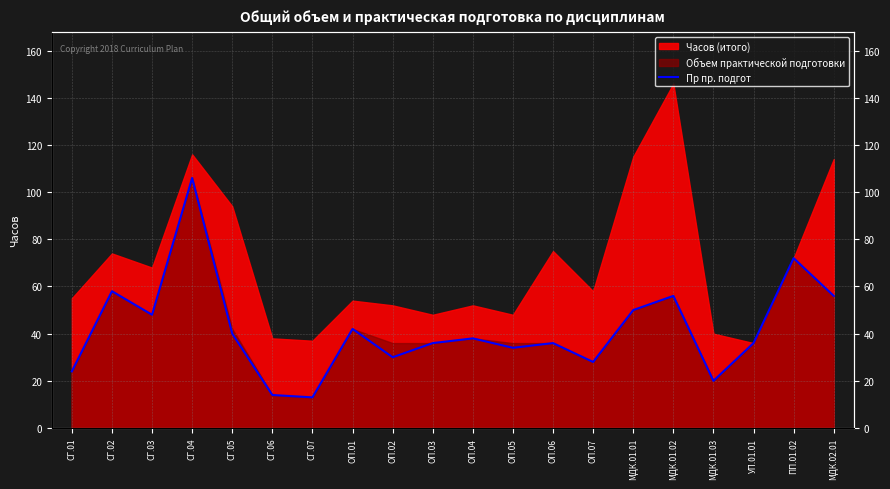

Count the number of categories in the chart.

20